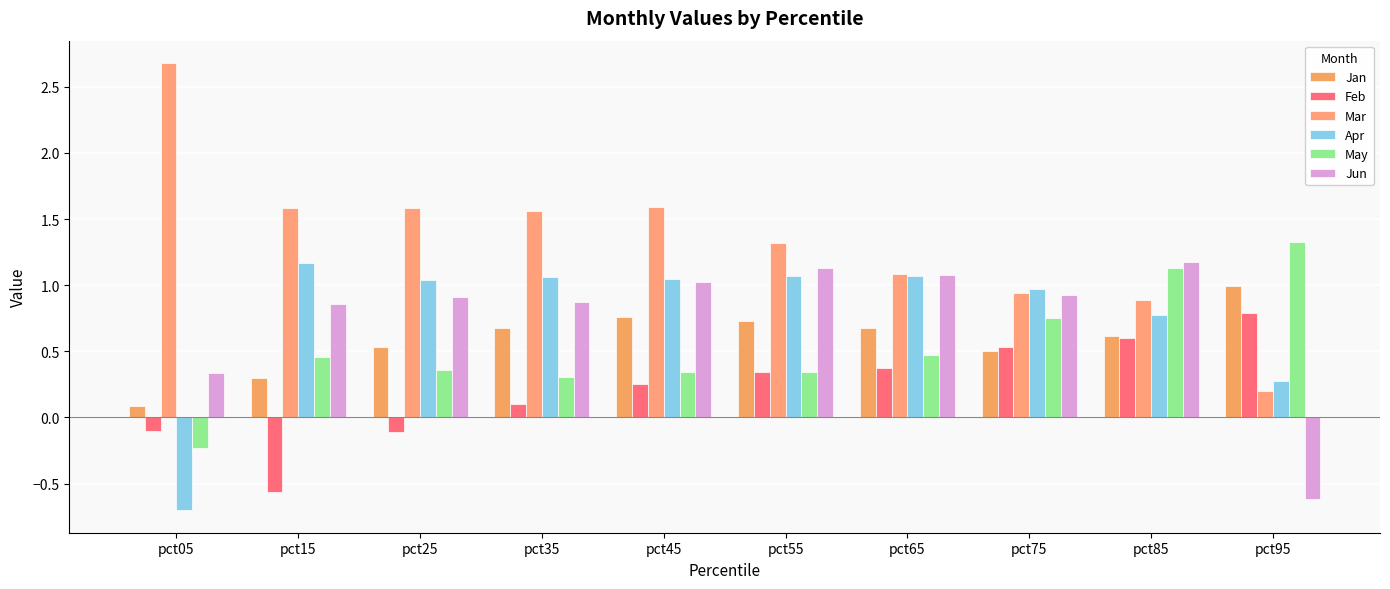

How many bars are there in each group?

6